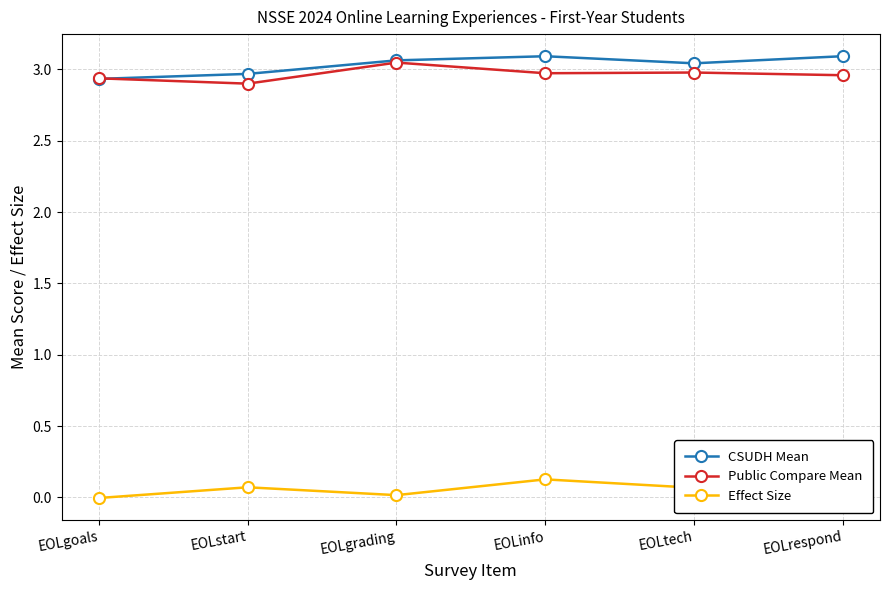

Does the chart have visible grid lines?

Yes